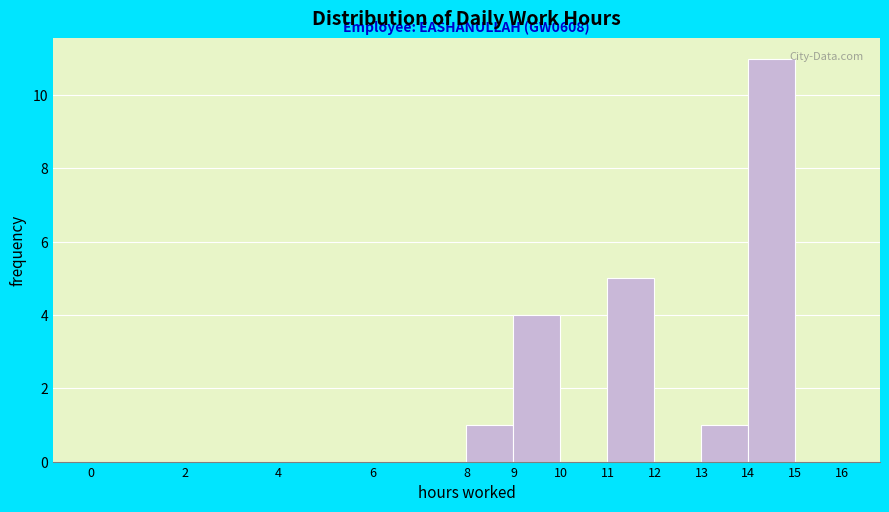

Over which range of the x-axis is the bar tallest?

14 to 15